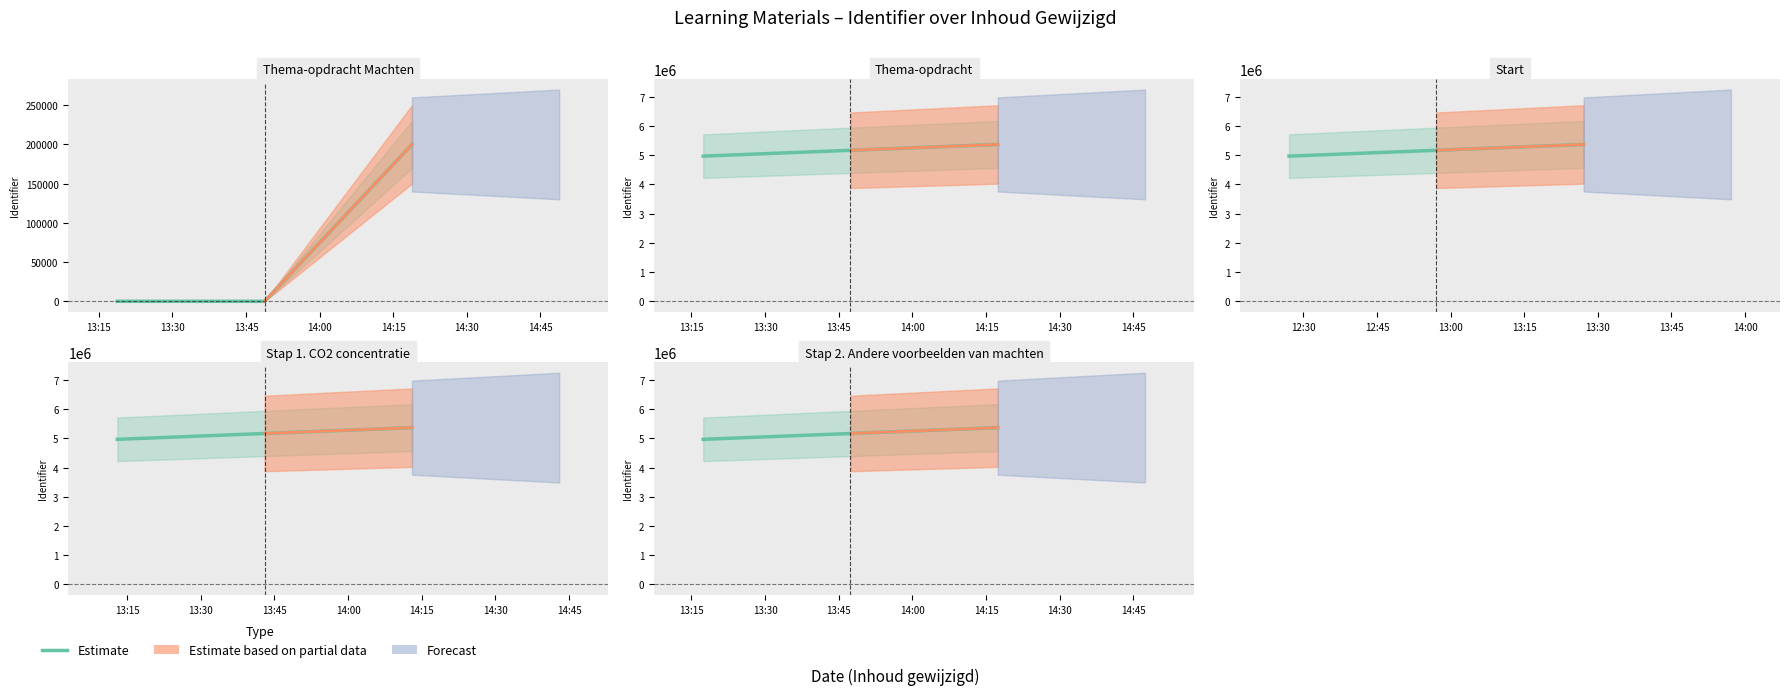

Count the number of categories in the chart.

3